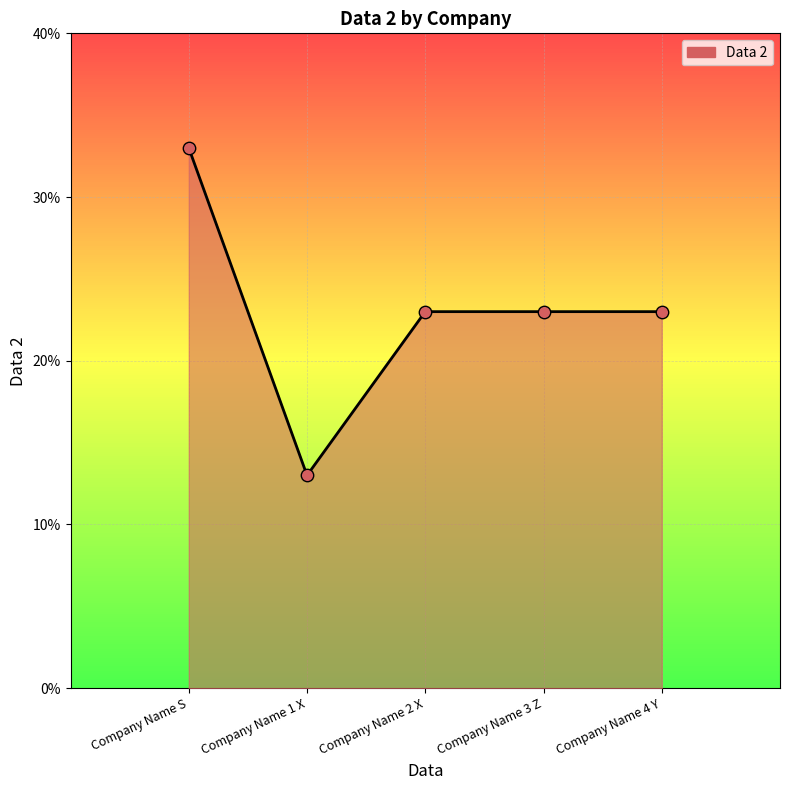

What is the change in value from Company Name 1 X to Company Name 4 Y?

+10